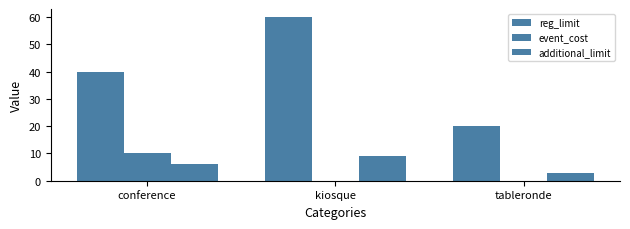

How many groups of bars are there?

3